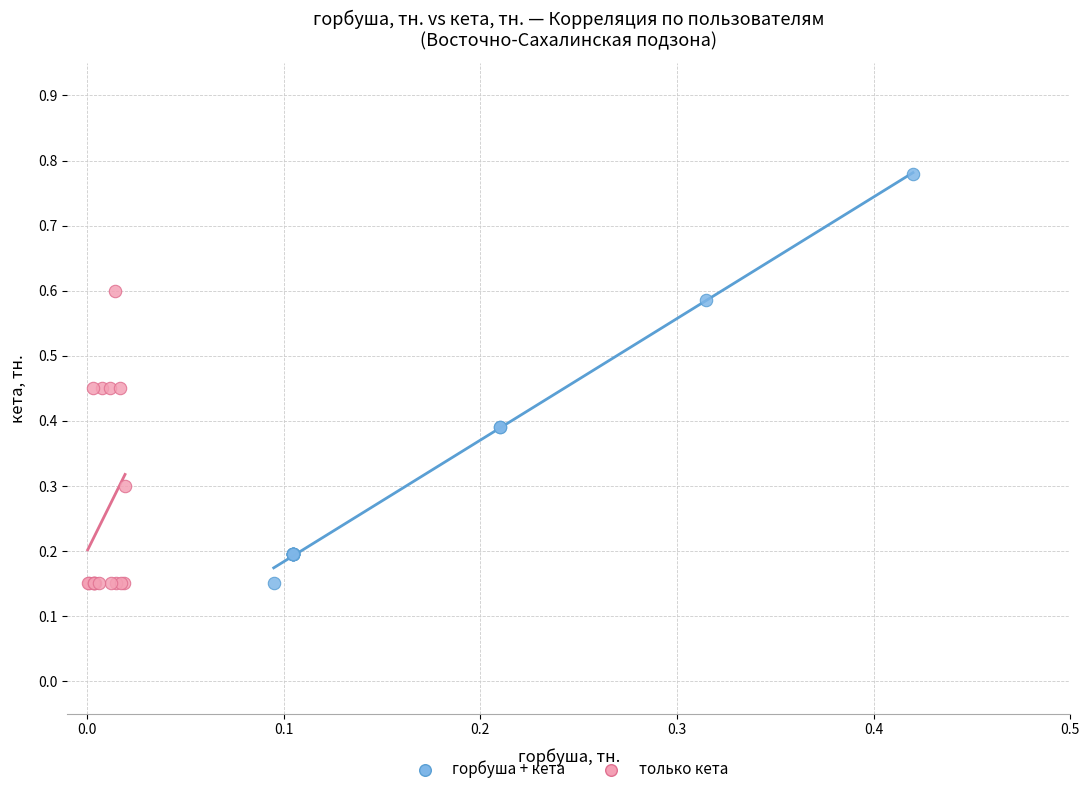

Which series has the widest spread of Y values?

горбуша + кета